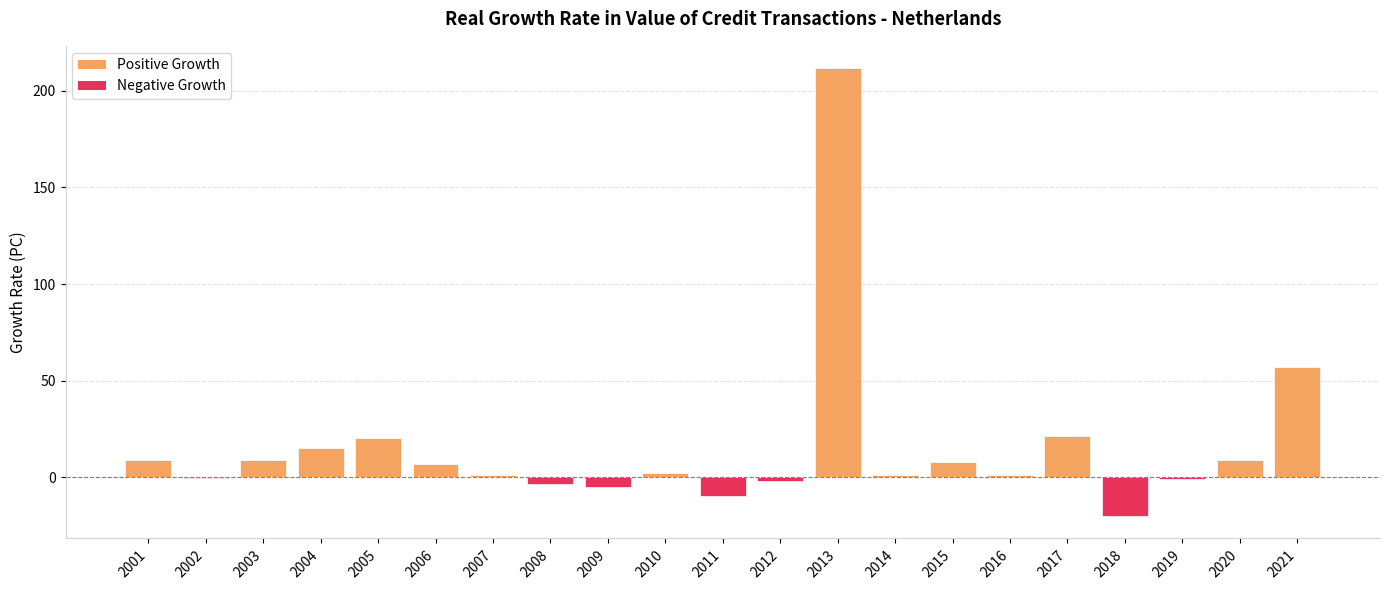

How many distinct data groups are displayed?

1